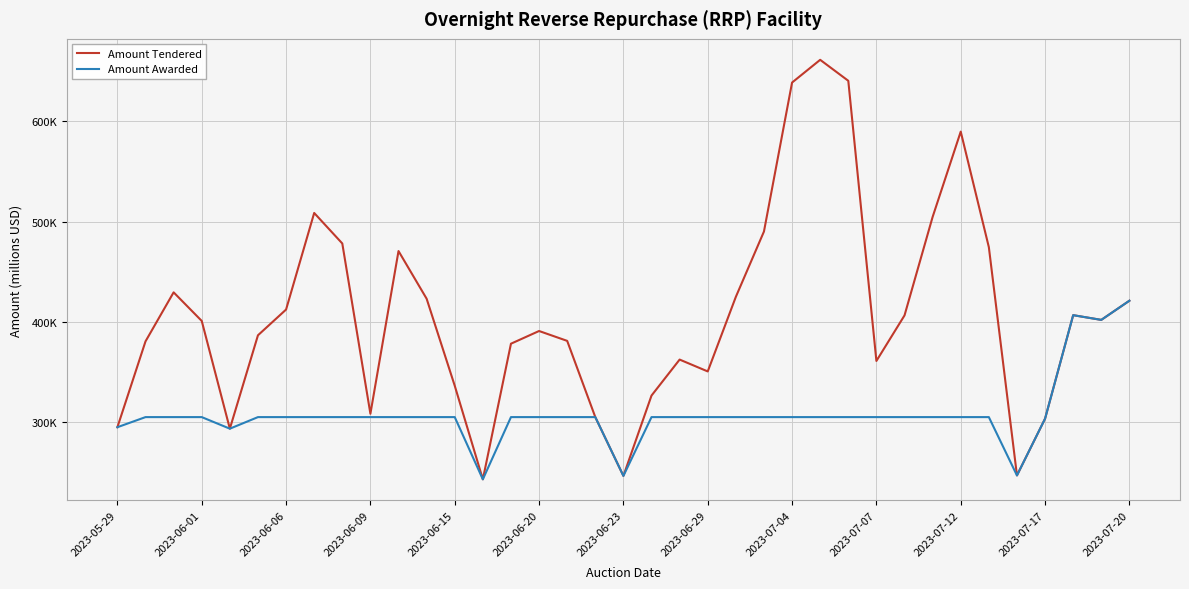

Which series has the largest total across all categories?

Amount Tendered